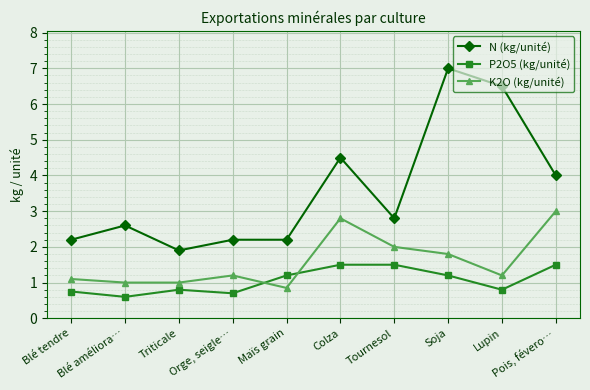

Which series has the widest spread of values?

N (kg/unité)